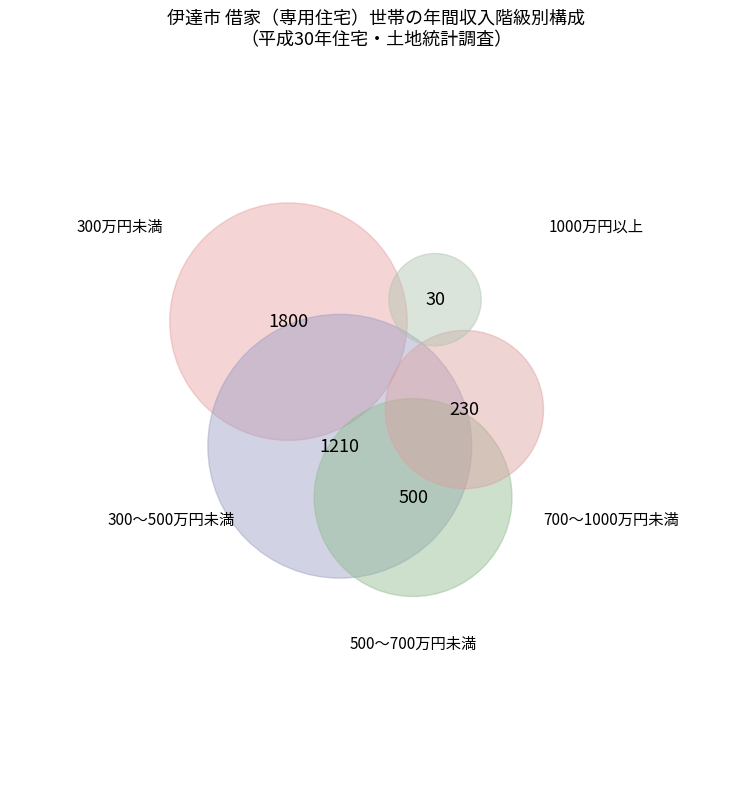

To the nearest percent, what is the combined percentage of 300万円未満 and 300～500万円未満?

80%